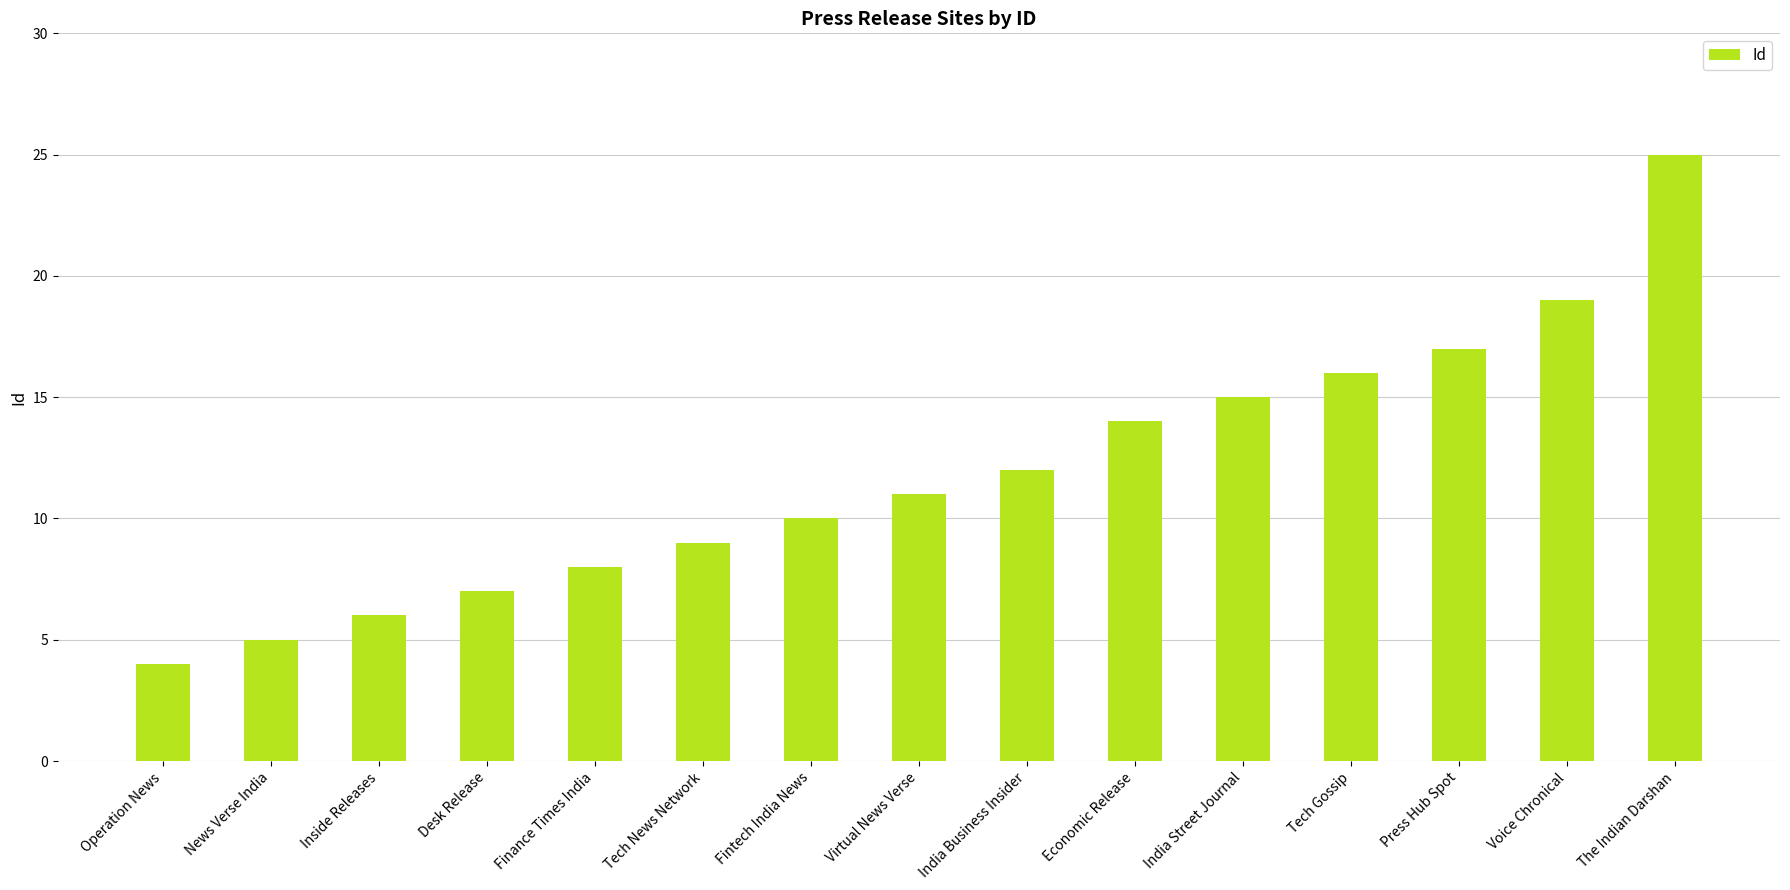

The chart shows a value of 7 at India Business Insider. True or false?

False